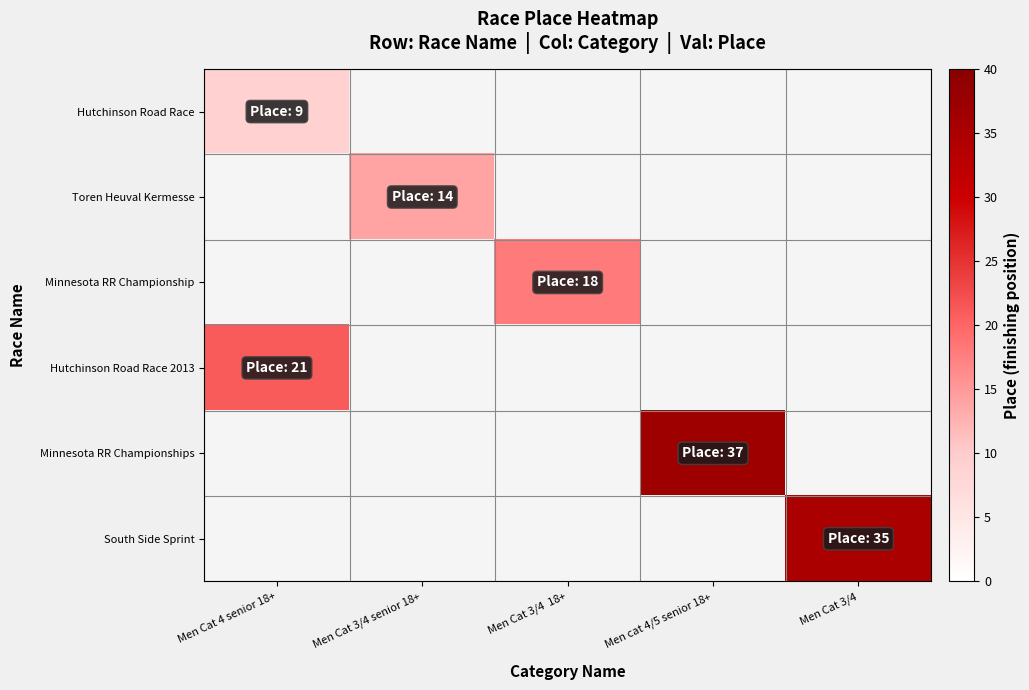

How many categories are shown in the chart?

5